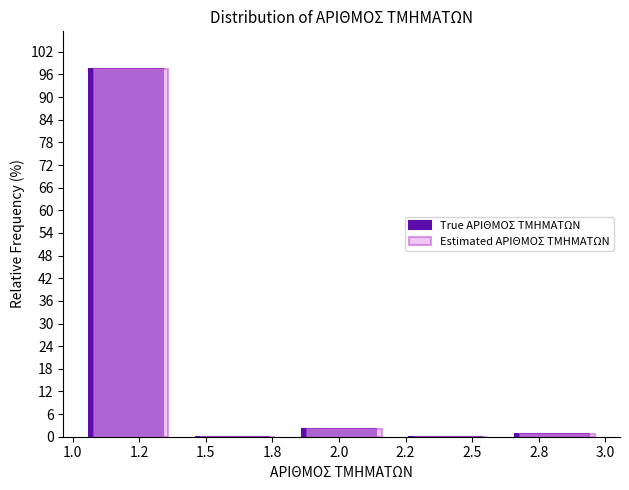

The value of Estimated ΑΡΙΘΜΟΣ ΤΜΗΜΑΤΩΝ at 1.2 is 160.5. True or false?

False